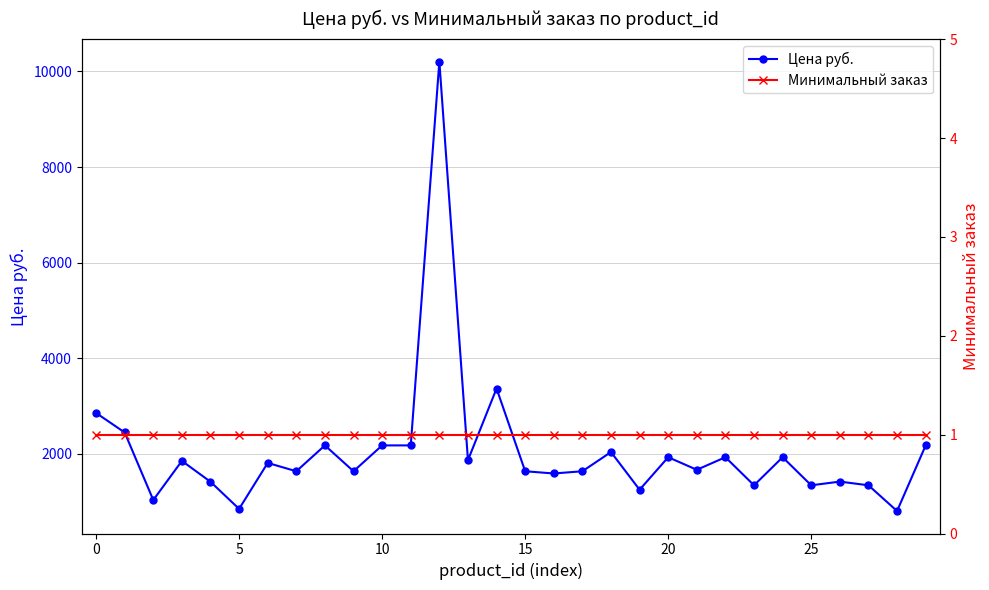

The value of Цена руб. at 18 is 2039.4. True or false?

True